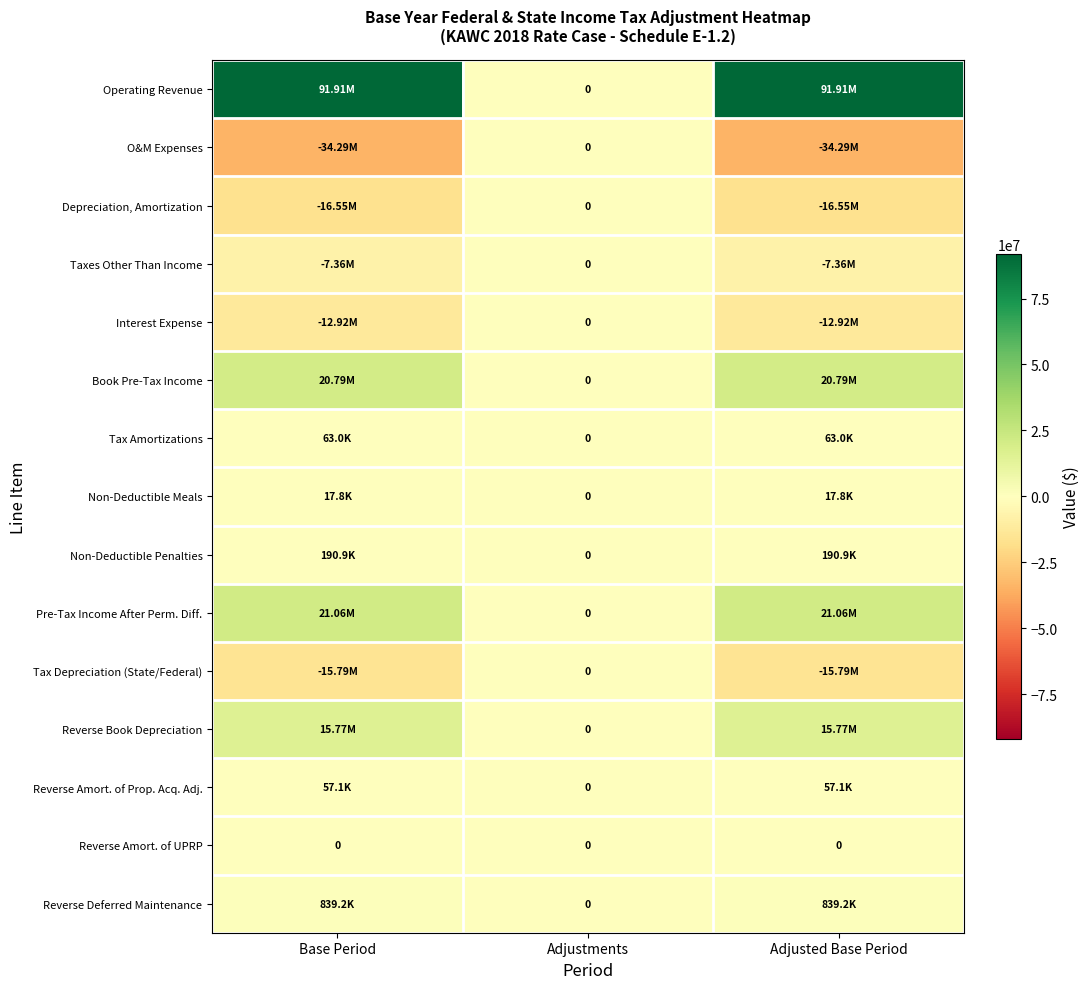

The value of Pre-Tax Income After Perm. Diff. at Adjusted Base Period is 0.4. True or false?

False